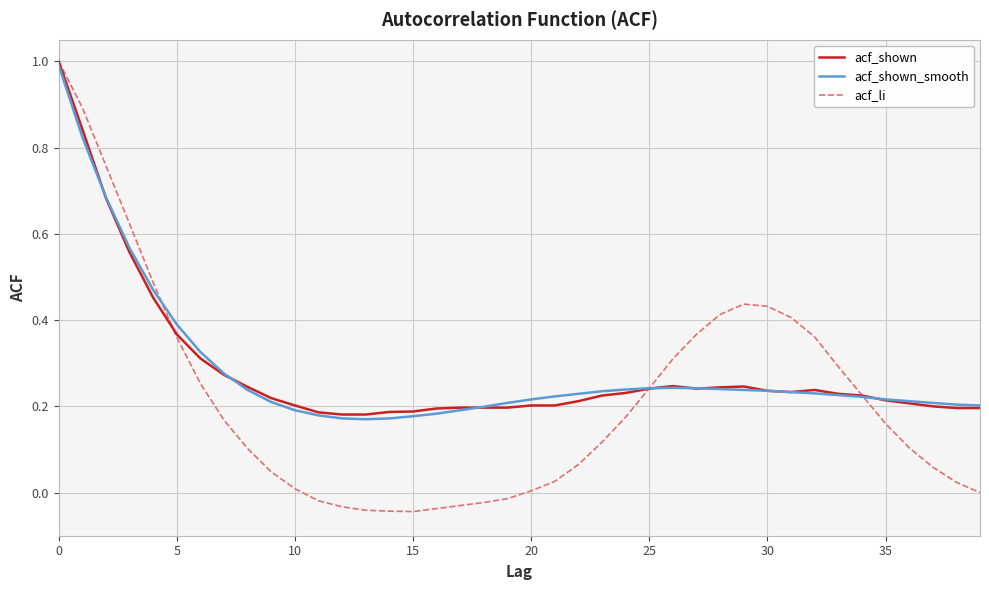

Does the chart have visible grid lines?

Yes